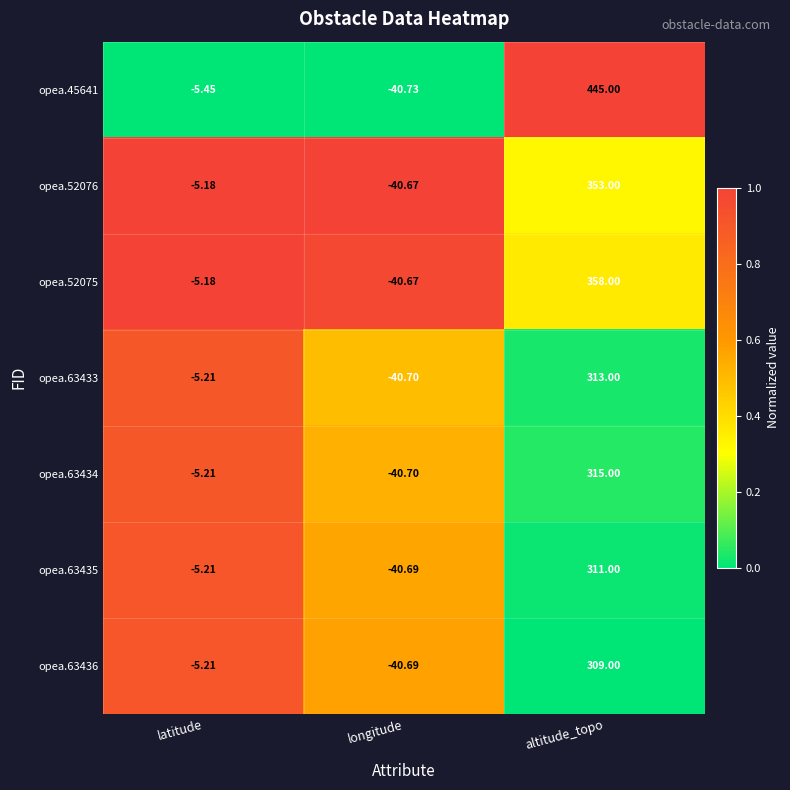

At which label is opea.63433 closest to 136?

latitude